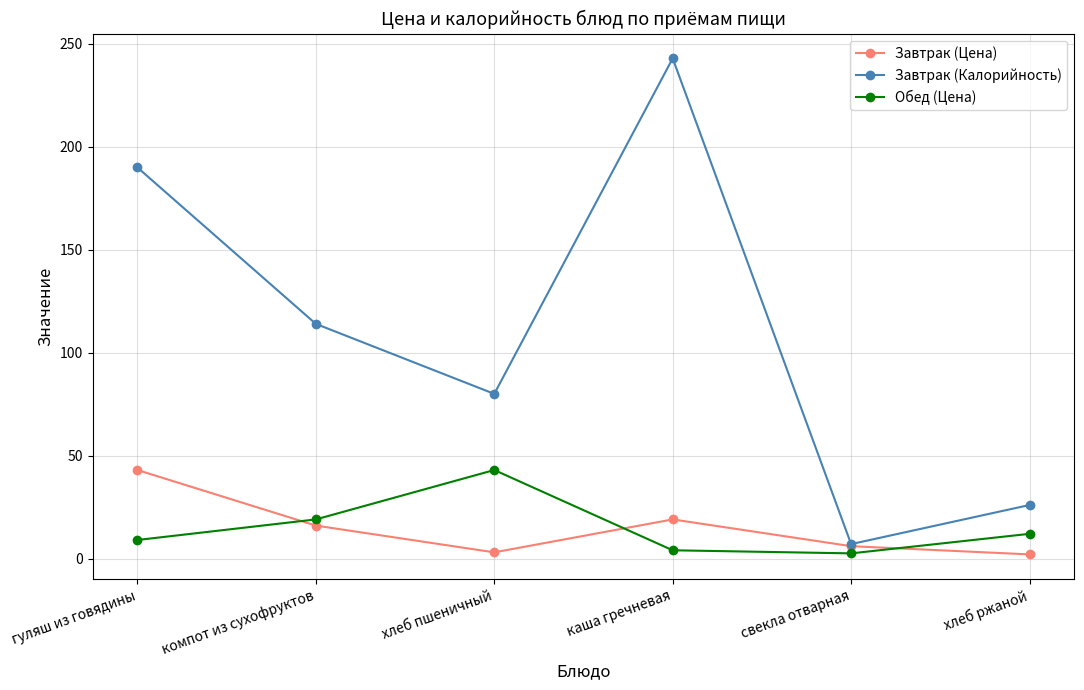

What is the smallest value displayed?

2.0